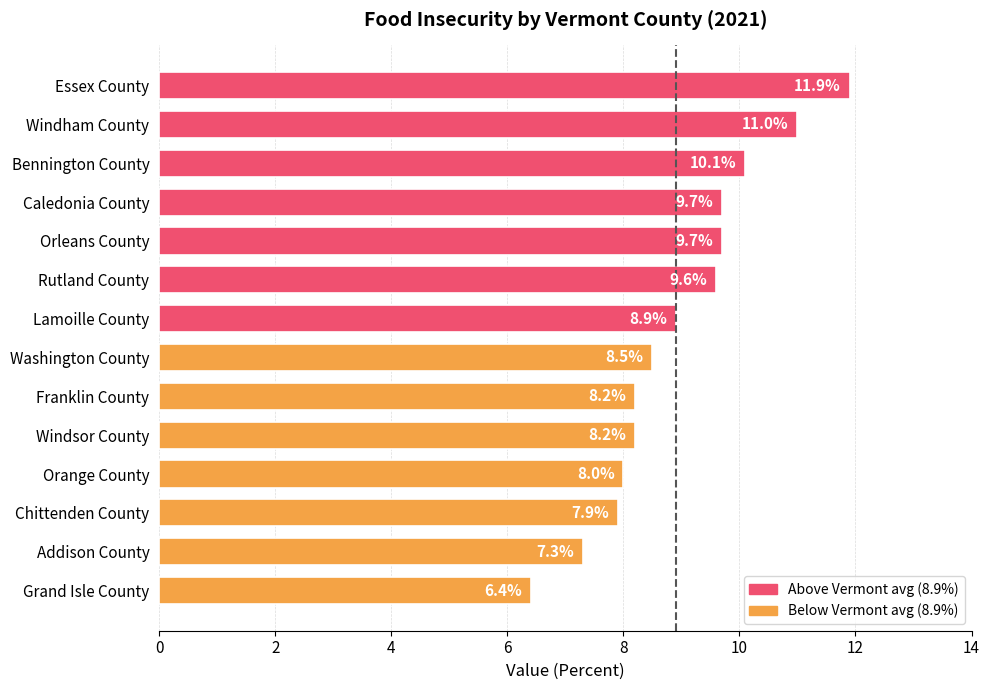

Reading top to bottom, what are all the values shown in this chart?

Essex County=11.9	Windham County=11.0	Bennington County=10.1	Caledonia County=9.7	Orleans County=9.7	Rutland County=9.6	Lamoille County=8.9	Washington County=8.5	Franklin County=8.2	Windsor County=8.2	Orange County=8.0	Chittenden County=7.9	Addison County=7.3	Grand Isle County=6.4